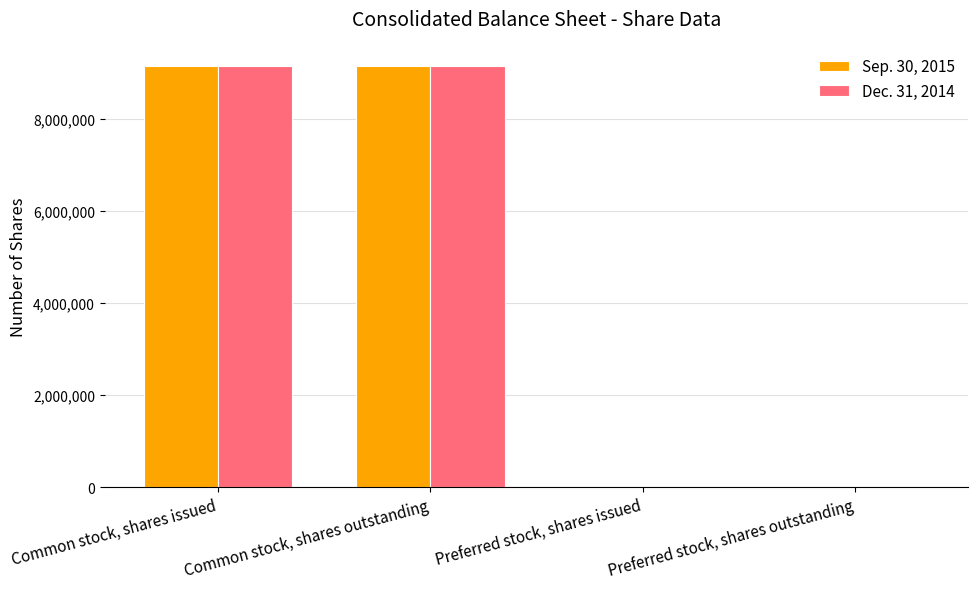

Is the value of Dec. 31, 2014 at Common stock, shares issued greater than the value of Sep. 30, 2015 at Preferred stock, shares issued?

Yes